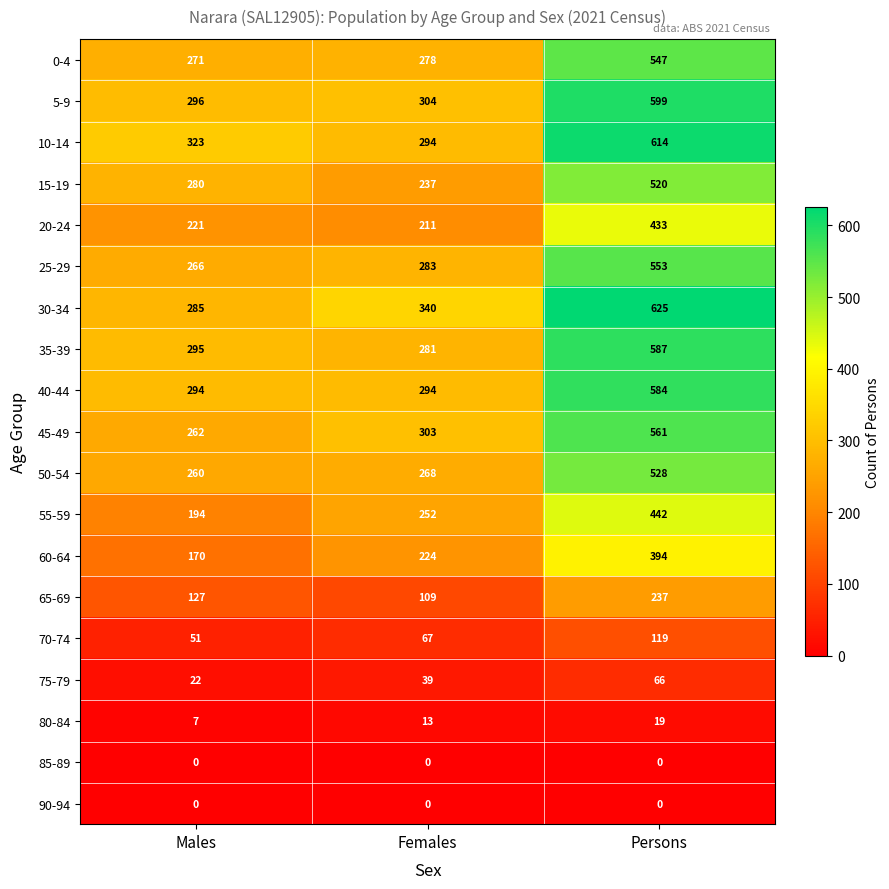

How many data points does each series have?

3